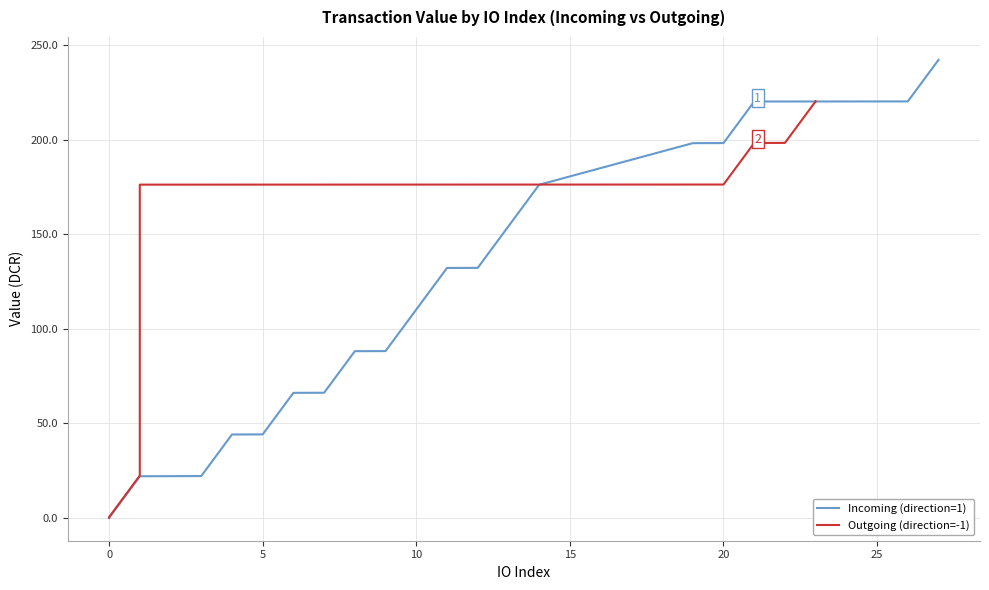

At 25, list the series in order from largest to smallest.

Incoming (direction=1), Outgoing (direction=-1)